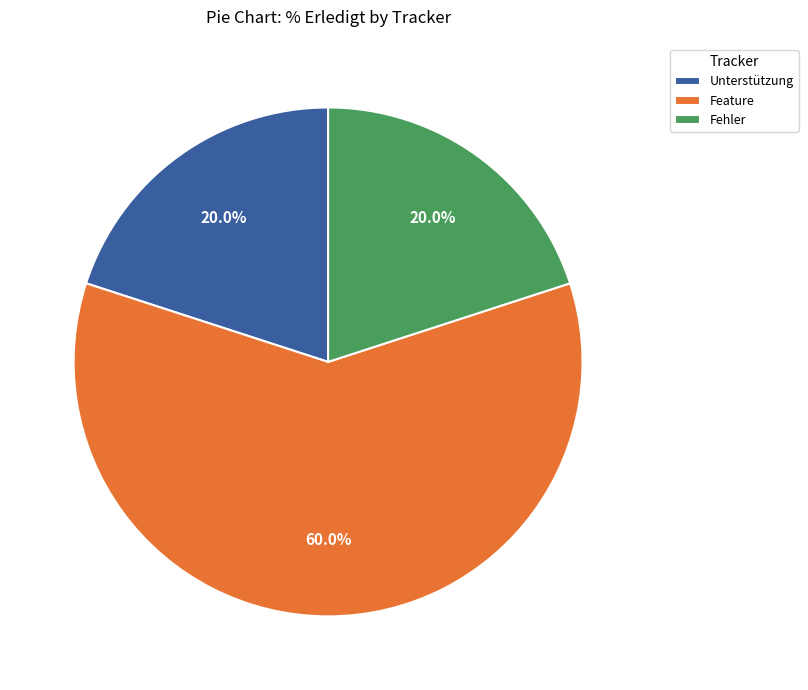

To the nearest percent, what is the difference between the largest and smallest slice percentages?

40%